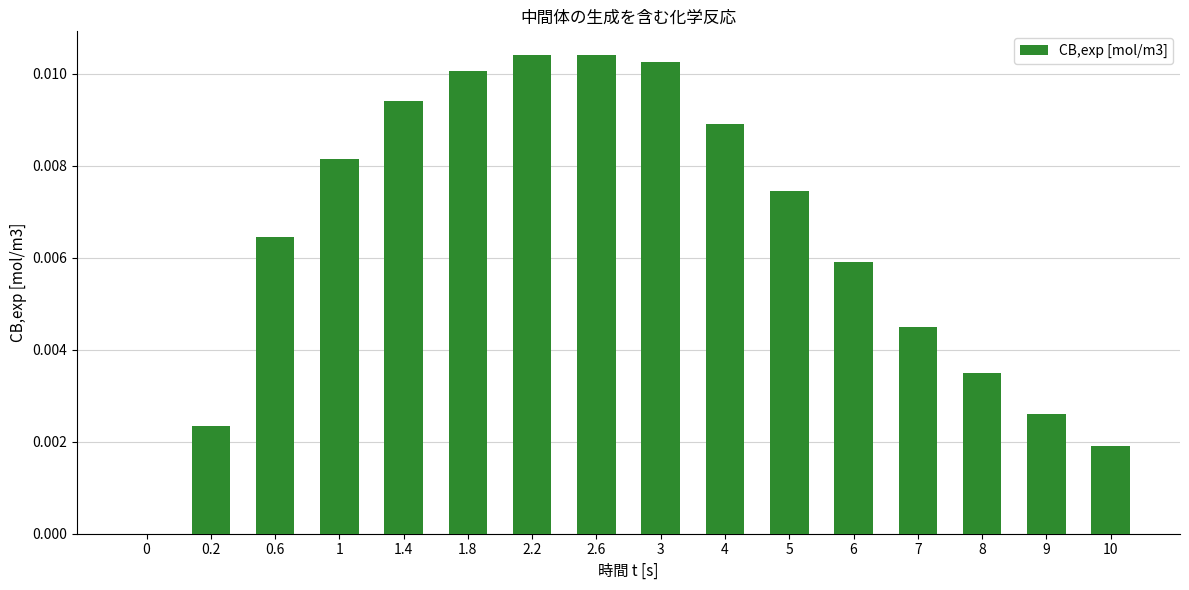

Is it true that the value at 3 is 0.0?

True